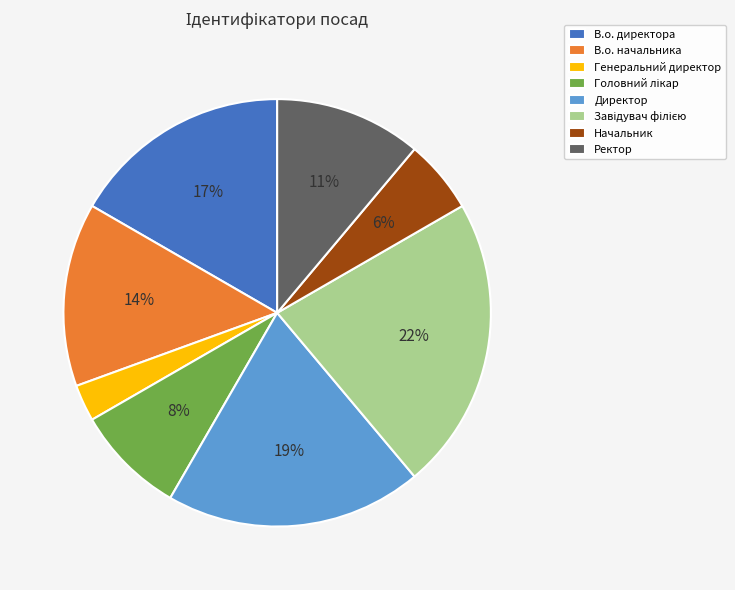

Combined, do Генеральний директор and В.о. начальника account for over 50%?

No